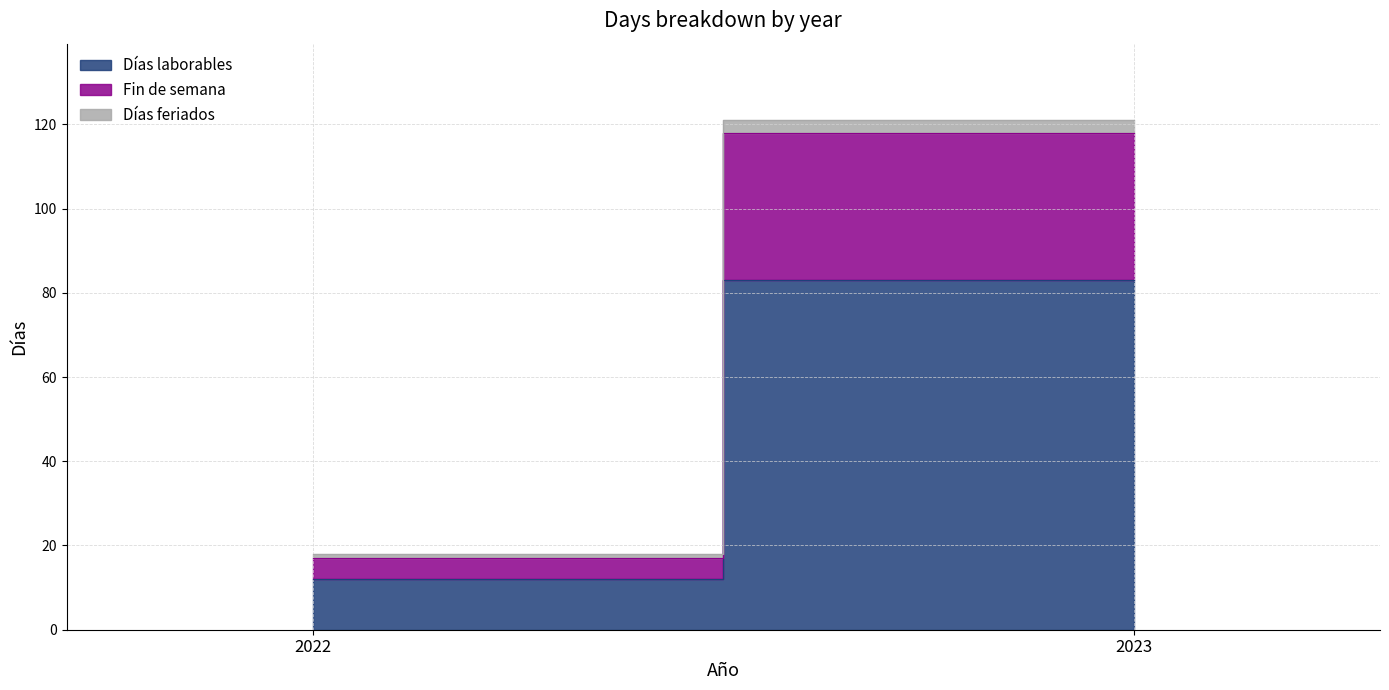

Rank the series by their average value, from highest to lowest.

Días laborables, Fin de semana, Días feriados